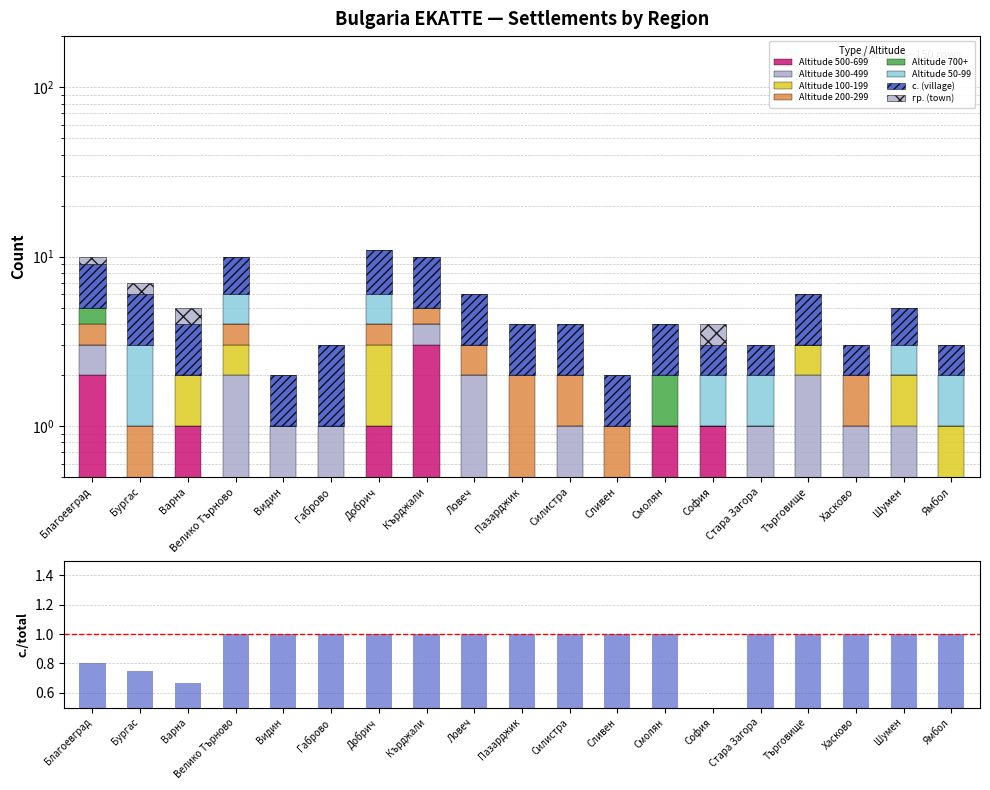

True or false: с. (village) has a value of 3 at Търговище.

True